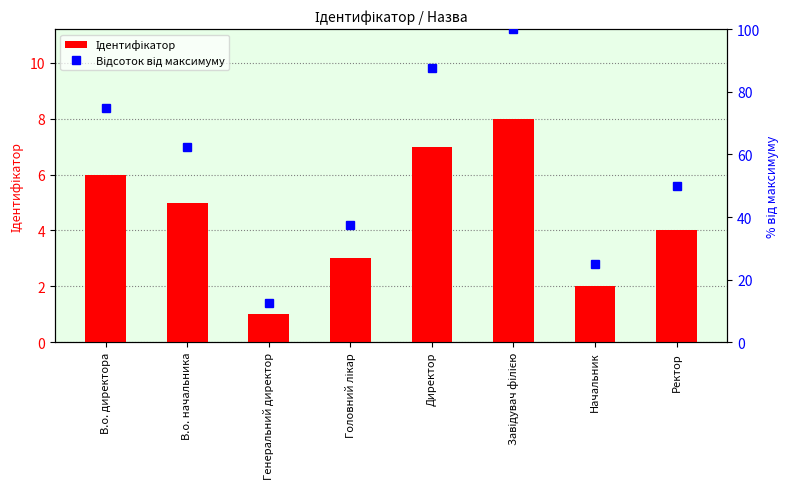

Reading right to left, list all the values displayed in this chart.

Ідентифікатор: Ректор=4.0	Начальник=2.0	Завідувач філією=8.0	Директор=7.0	Головний лікар=3.0	Генеральний директор=1.0	В.о. начальника=5.0	В.о. директора=6.0
Відсоток від максимуму: Ректор=50.0	Начальник=25.0	Завідувач філією=100.0	Директор=87.5	Головний лікар=37.5	Генеральний директор=12.5	В.о. начальника=62.5	В.о. директора=75.0